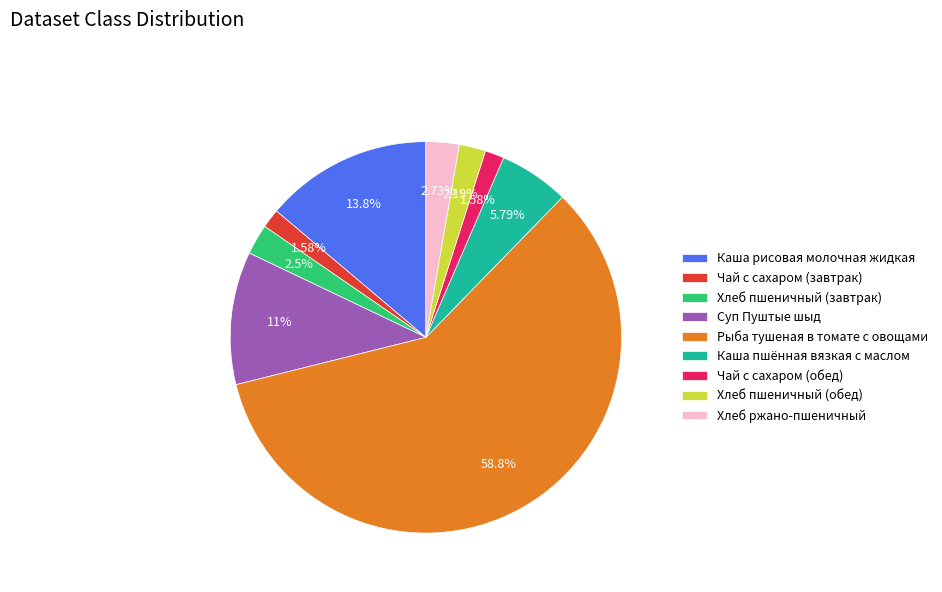

What is the ratio of the value at Хлеб пшеничный (обед) to the value at Чай с сахаром (завтрак)?

1.4